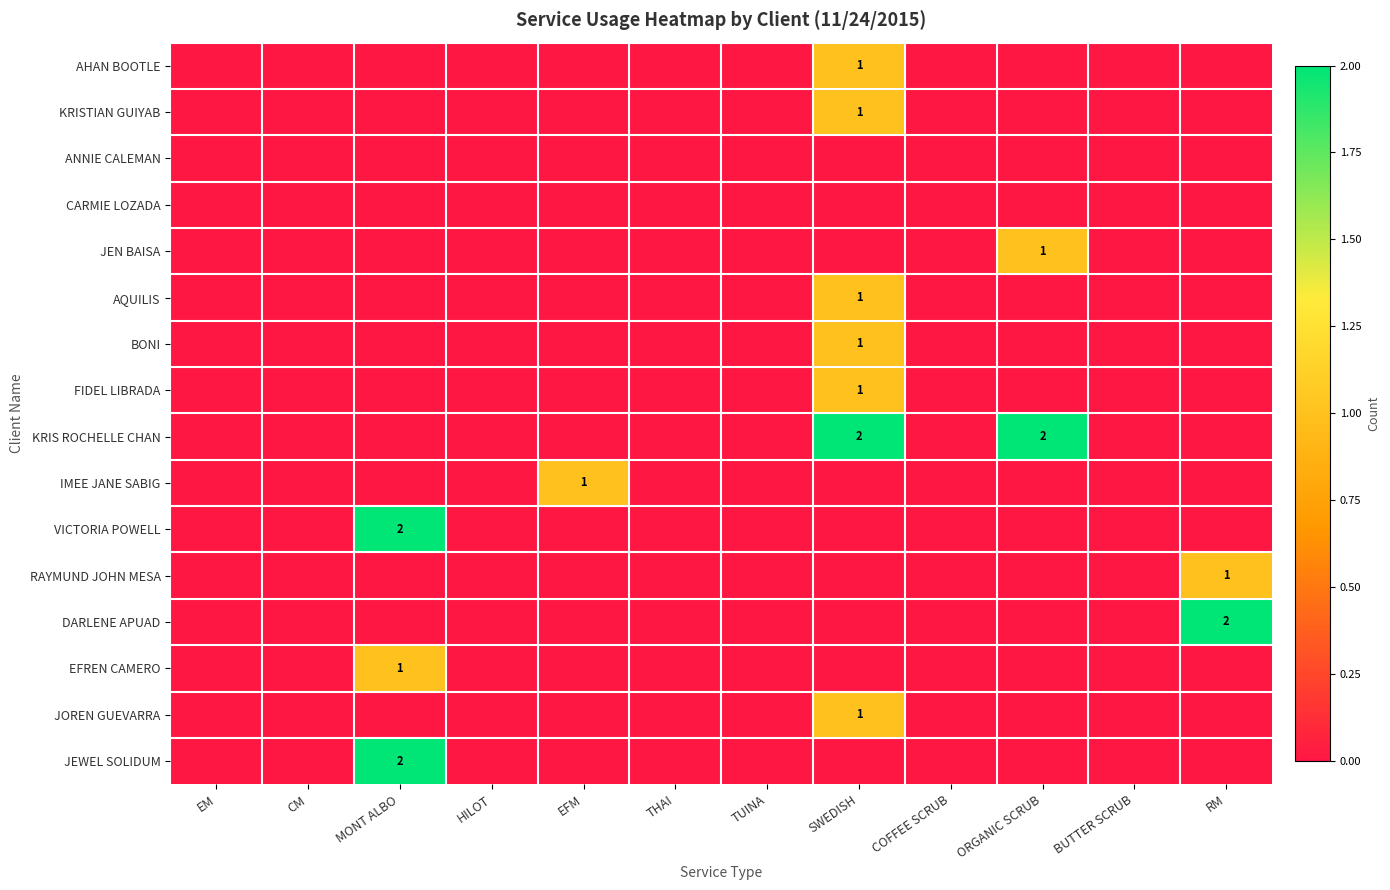

What is the spread (max minus min) of values at EFM?

1